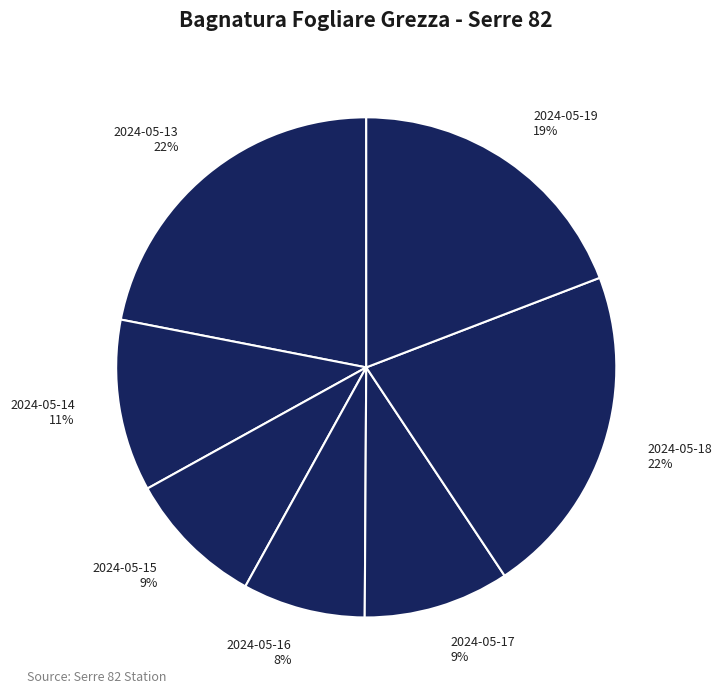

How many segments does this pie chart have?

7